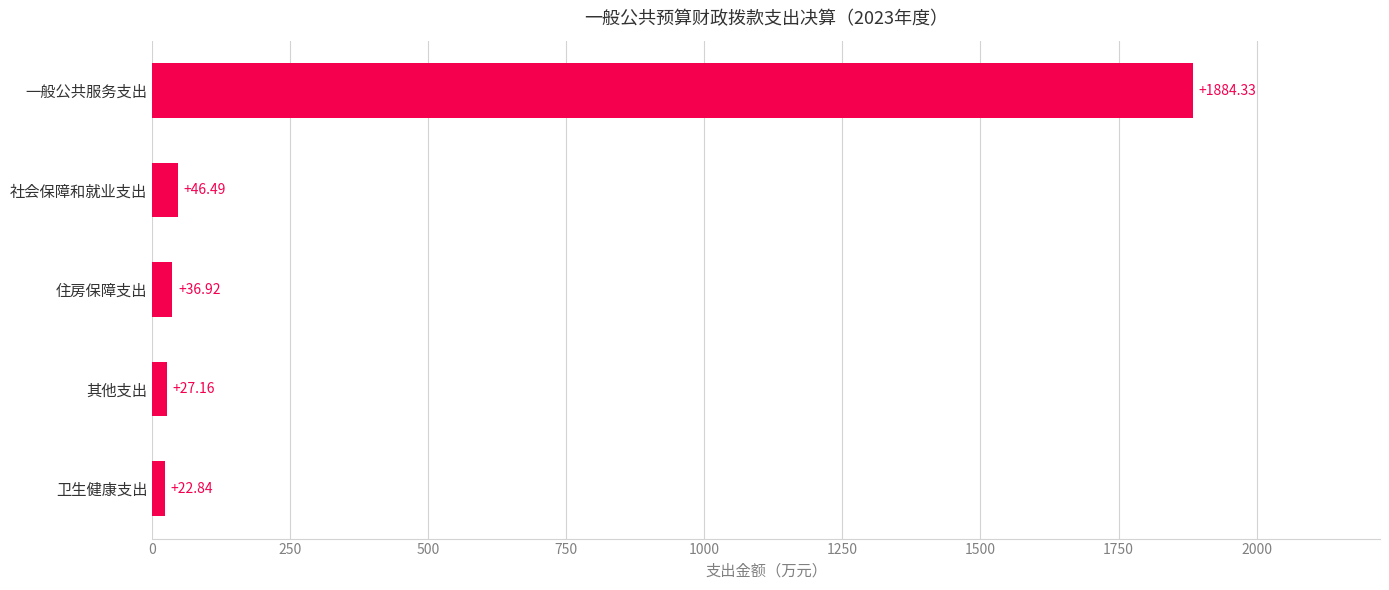

Which category has the highest value across all series?

一般公共服务支出